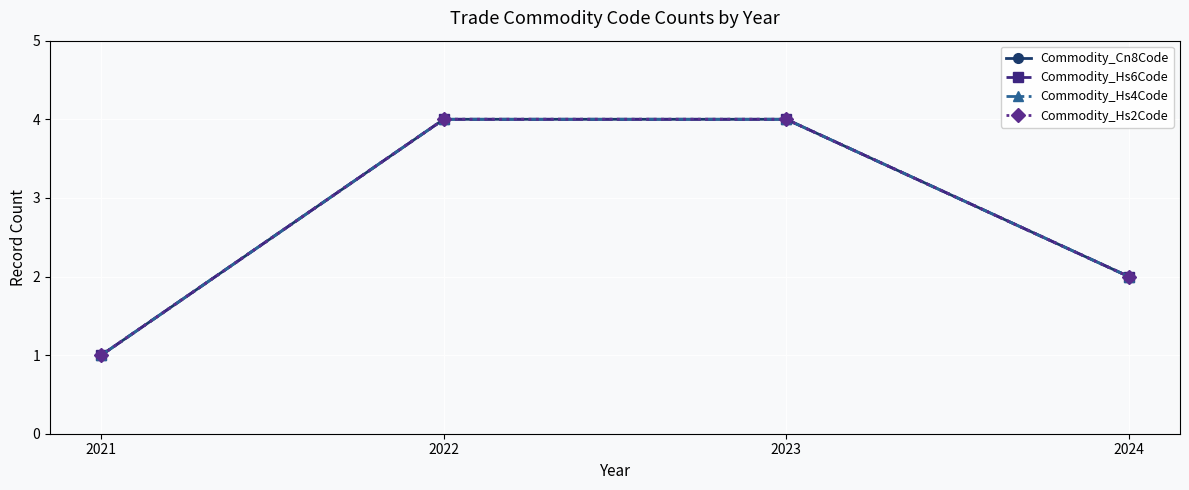

Does the chart display data point markers on the line(s)?

Yes